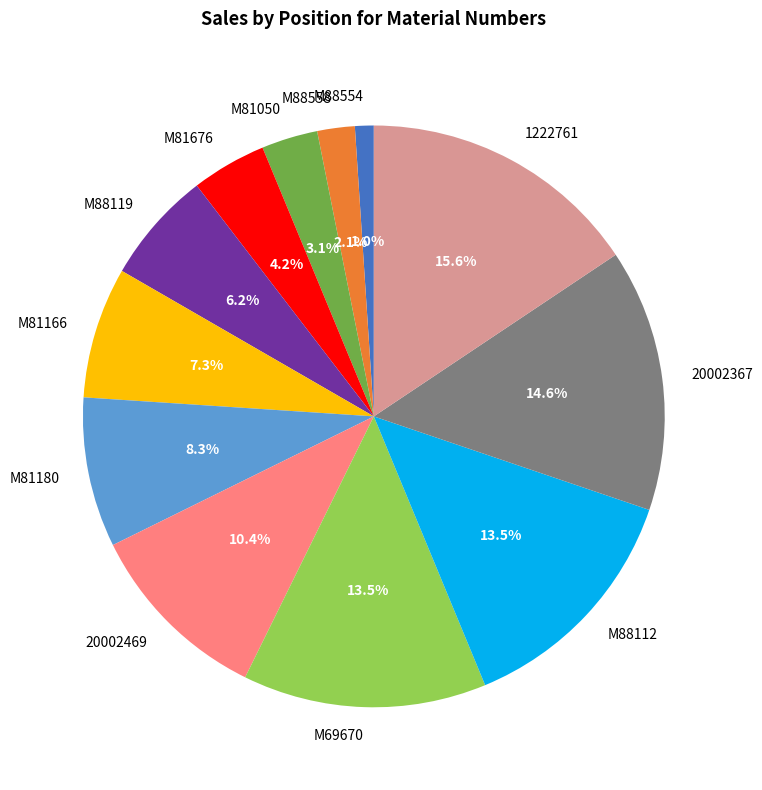

Which has a higher value, M81676 or M88554?

M81676